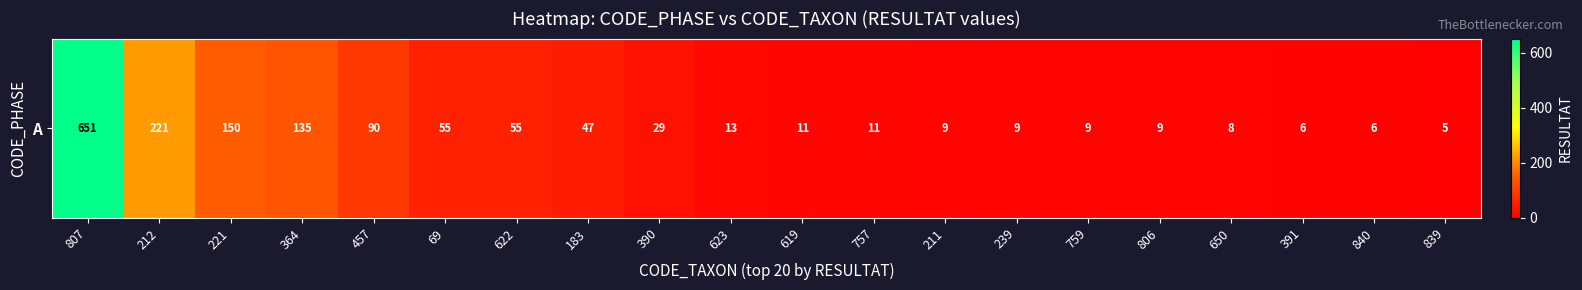

At which label is the value closest to 328?

212